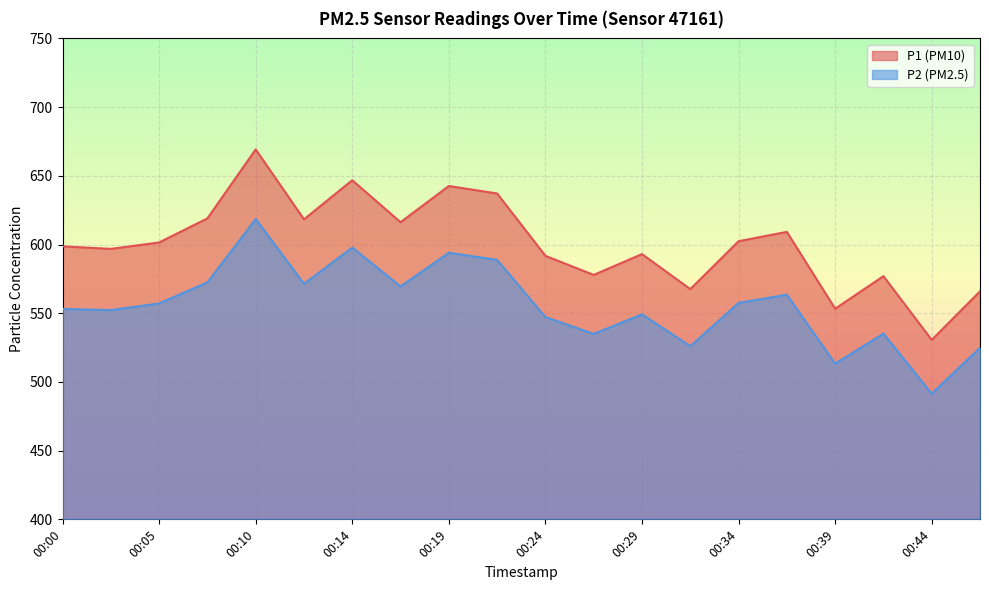

At how many categories does at least one series exceed 511?

20